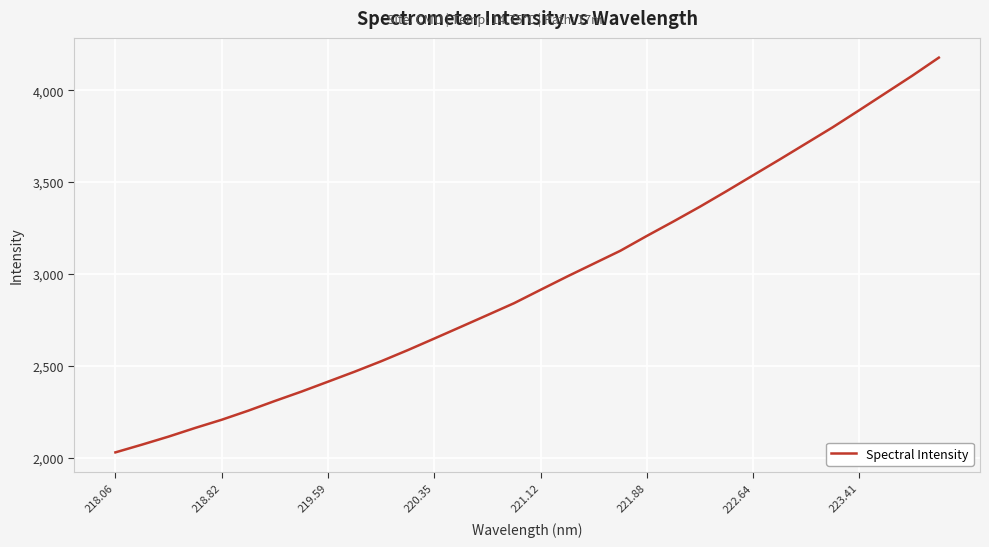

What is the difference between the maximum and minimum values?

2147.3